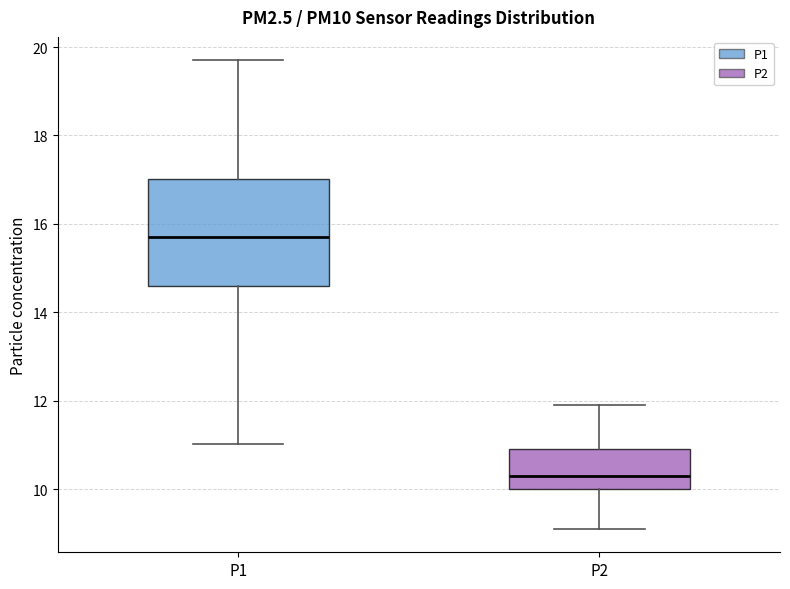

Reading left to right, transcribe this box plot: for each box, give where its median line is, the range the box spans, and where its two whiskers end, as read against the y-axis. The values are not printed on the chart, so give them approximately, as read against the axis.

P1: median 15.8, box 14.6 to 17.0, whiskers 11.0 to 19.8
P2: median 10.4, box 10.0 to 11.0, whiskers 9.2 to 12.0